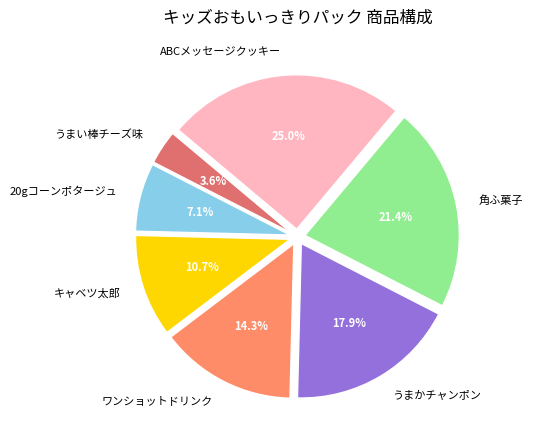

Is the sum of うまい棒チーズ味 and ワンショットドリンク greater than half?

No